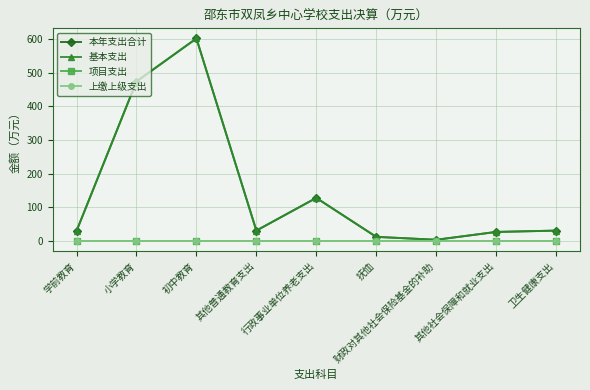

Is this an area chart (filled region under the line)?

No